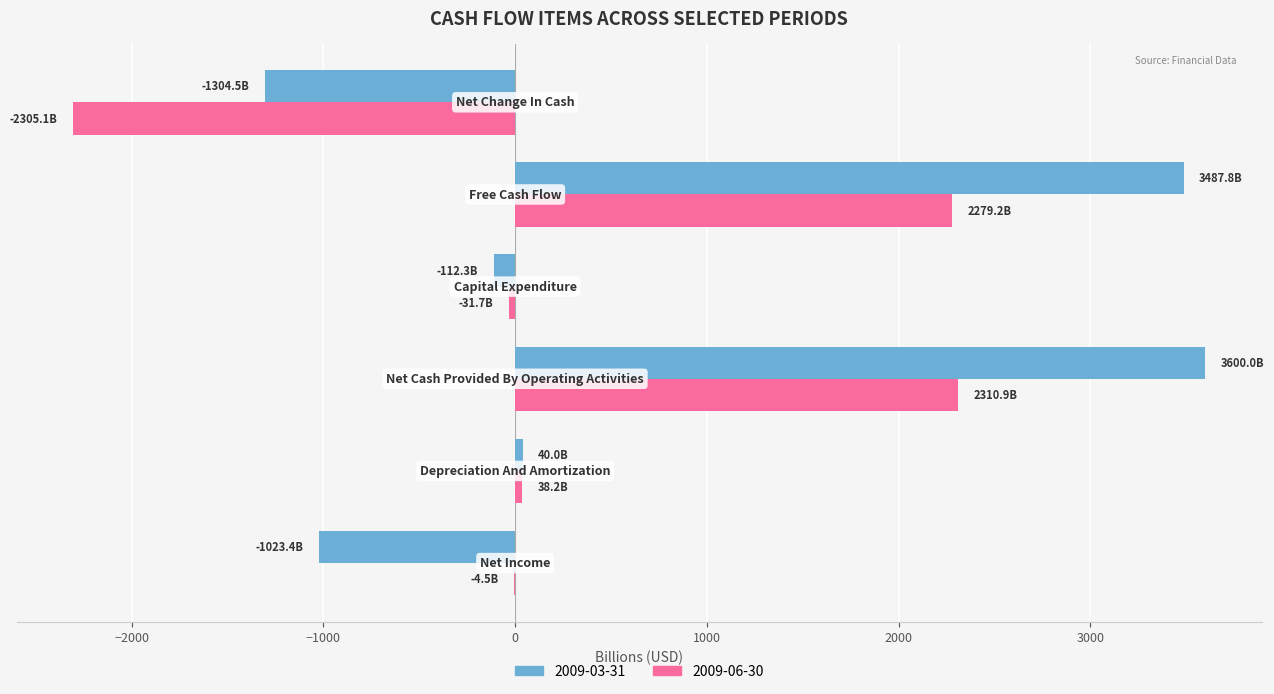

What is the maximum value shown in the chart?

3600.0